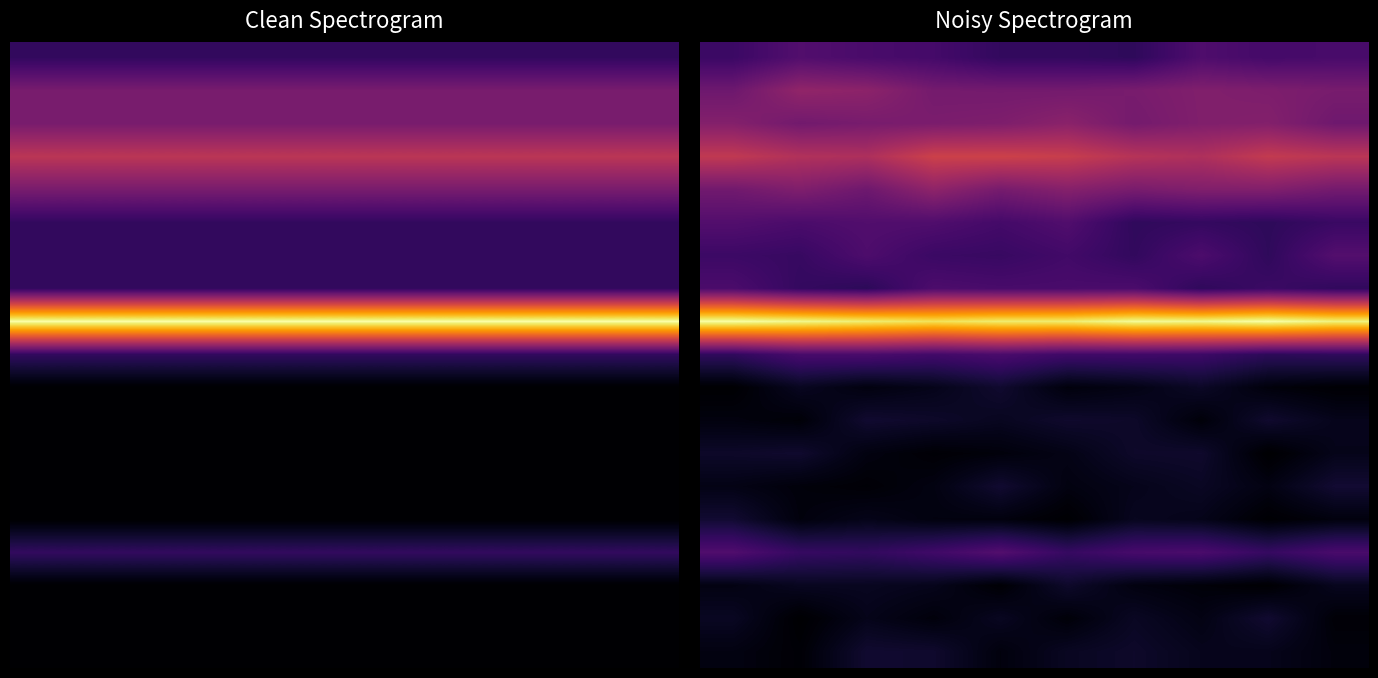

What is the spread (max minus min) of values at 1?

6.4